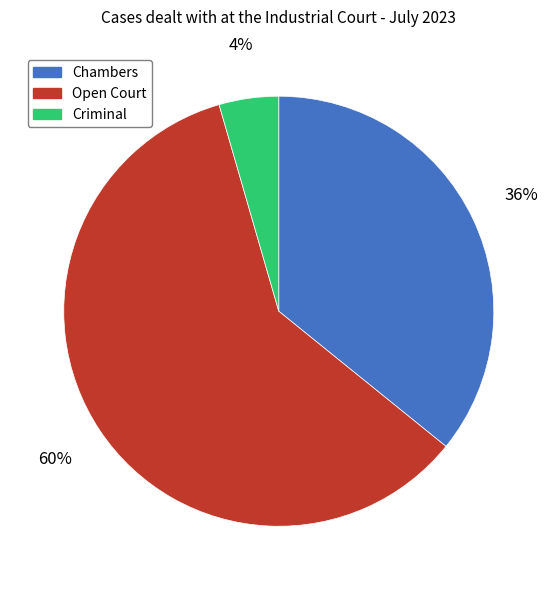

Which has a higher value, Open Court or Chambers?

Open Court